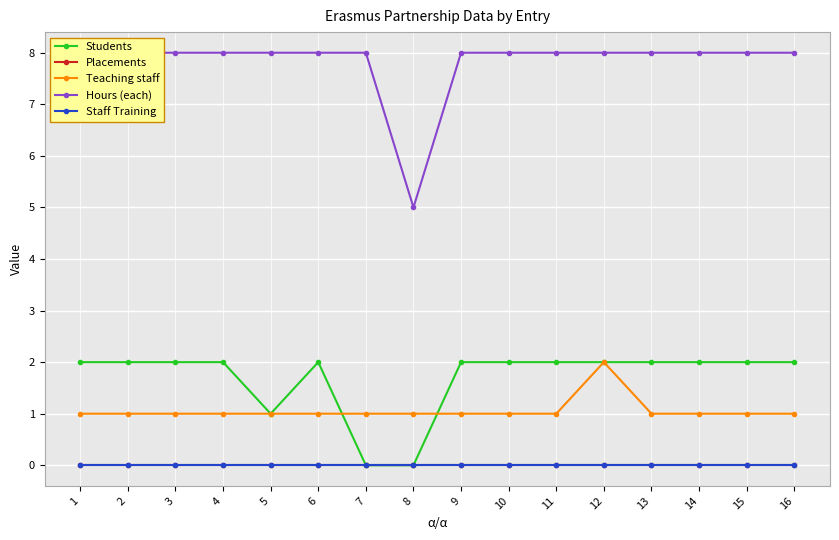

Is this an area chart (filled region under the line)?

No